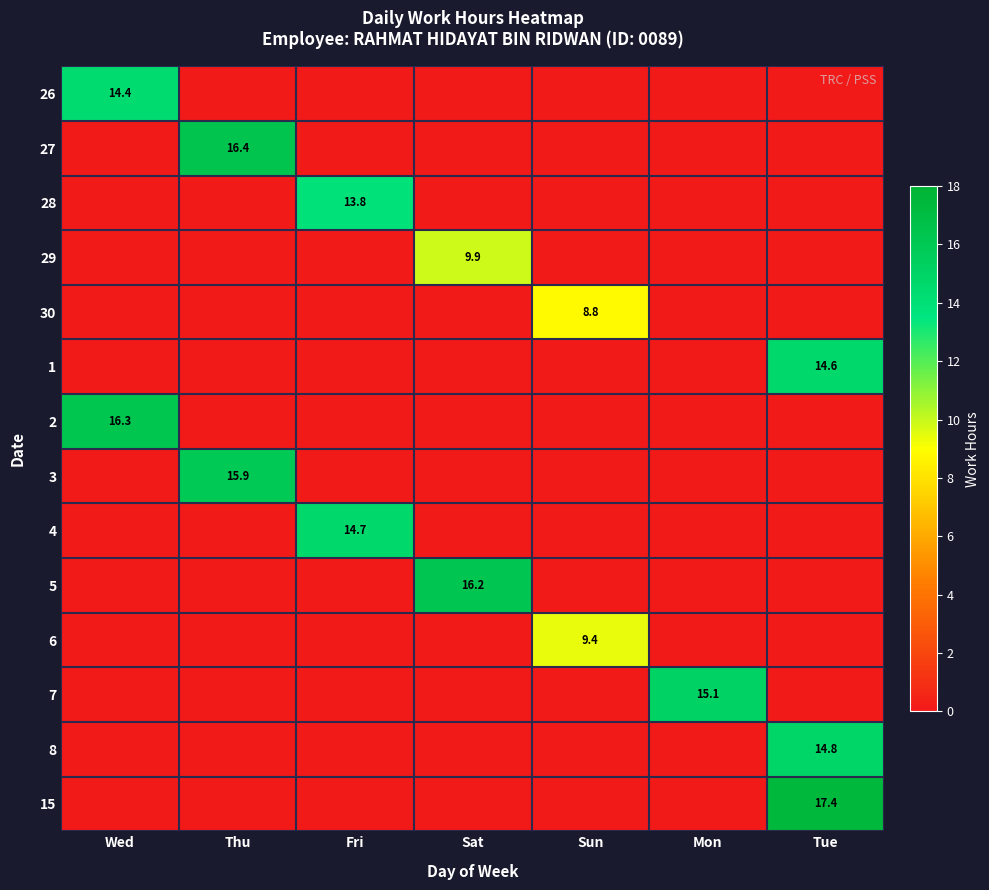

Between Thu and Fri, which is larger?

Thu